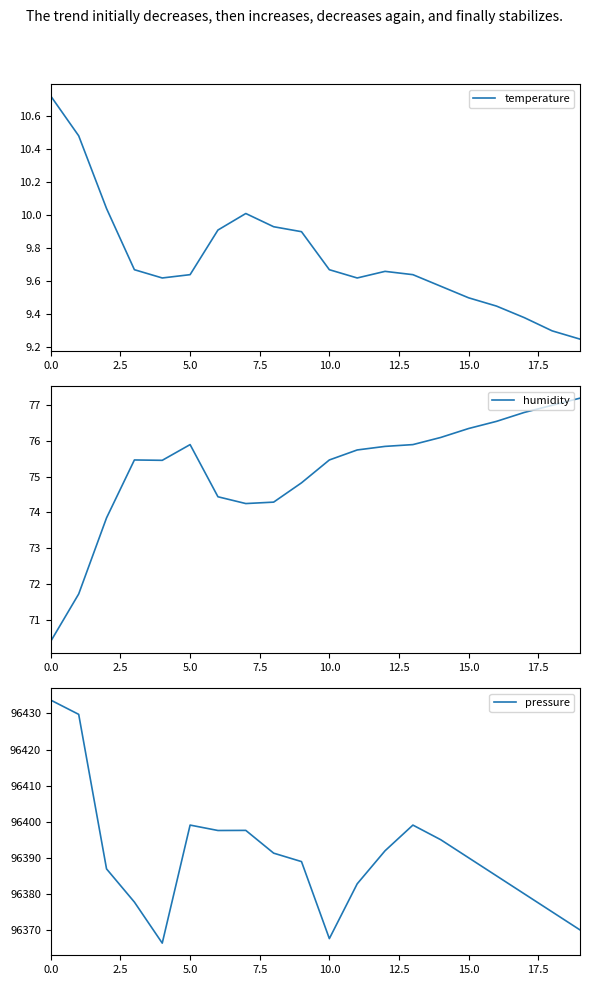

True or false: humidity has a value of 17.0 at 15.0.

False